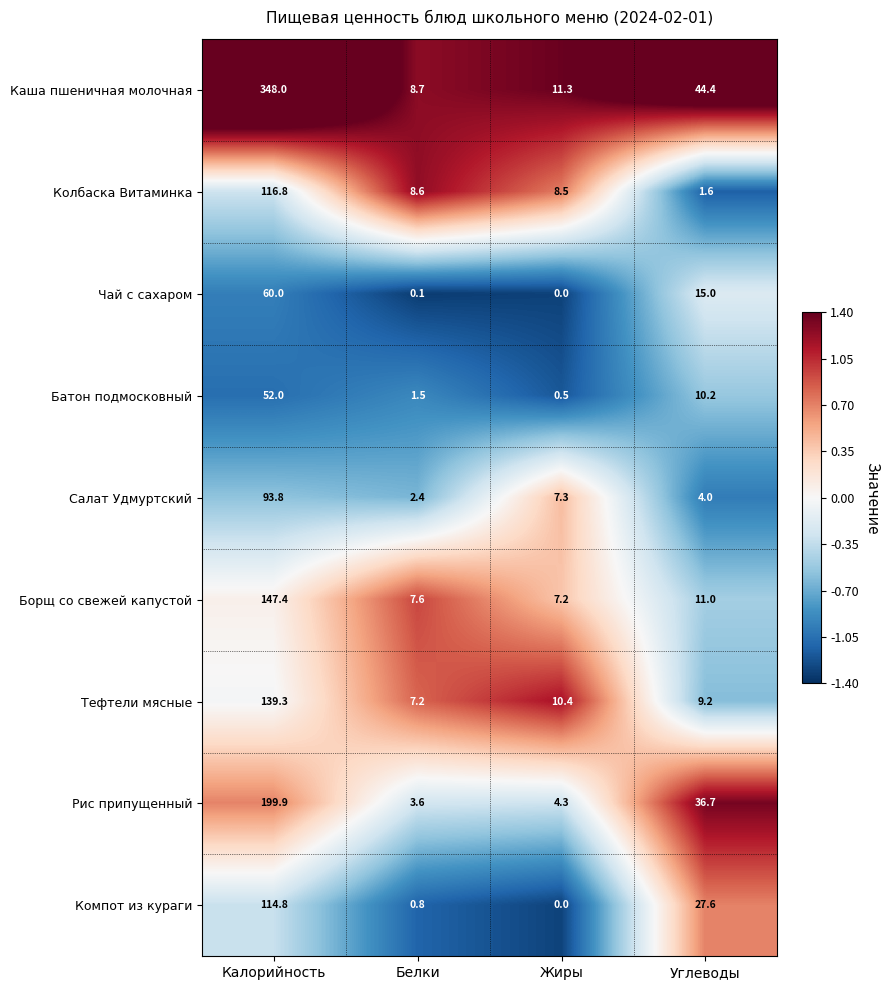

List the series in order of their peak value, highest first.

Каша пшеничная молочная, Рис припущенный, Борщ со свежей капустой, Тефтели мясные, Колбаска Витаминка, Компот из кураги, Салат Удмуртский, Чай с сахаром, Батон подмосковный